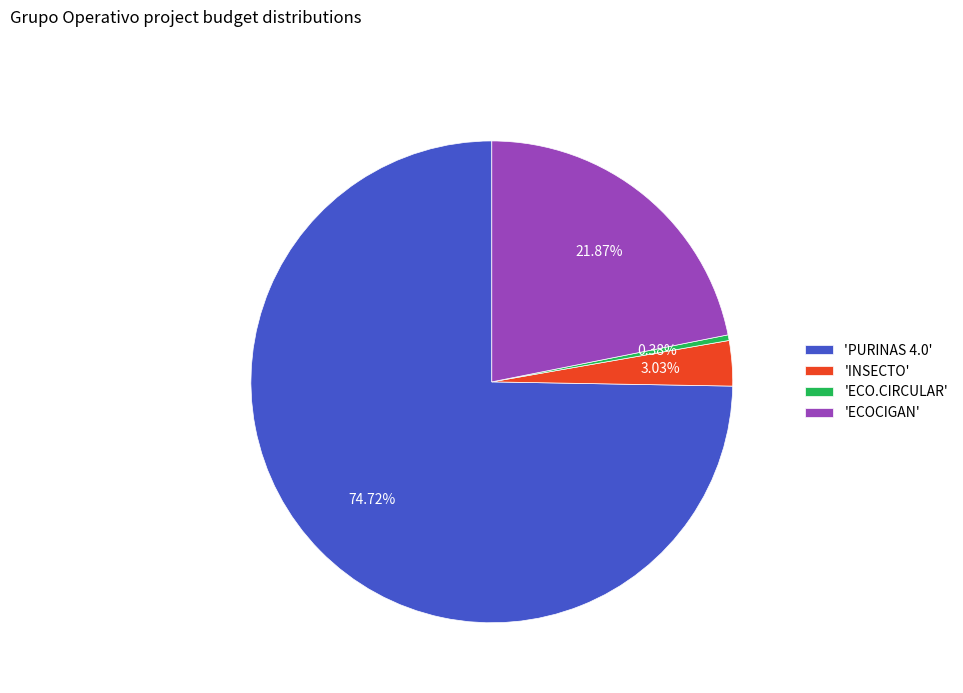

How many segments does this pie chart have?

4